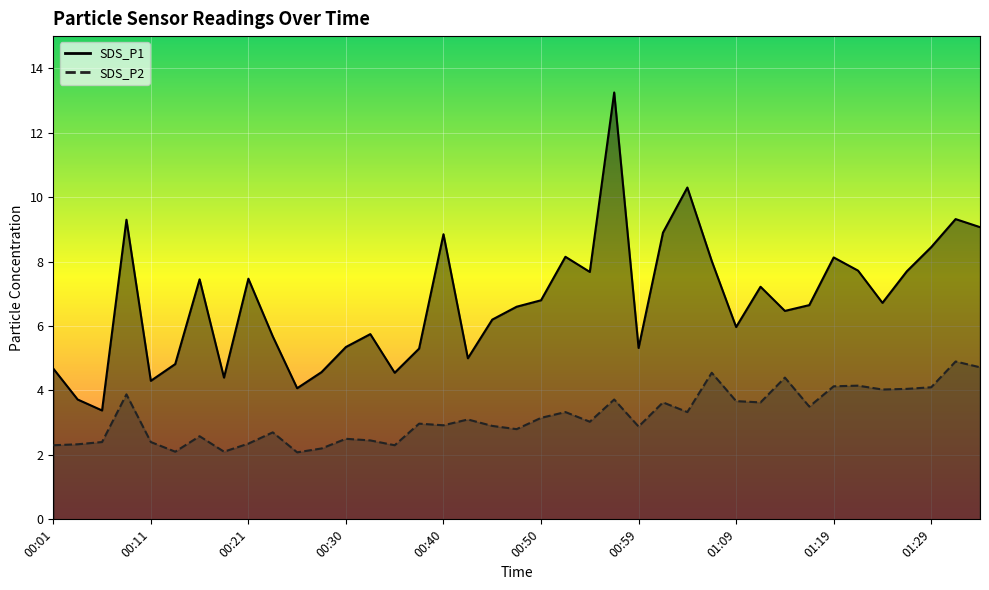

How many data points in SDS_P2 are less than 3?

19